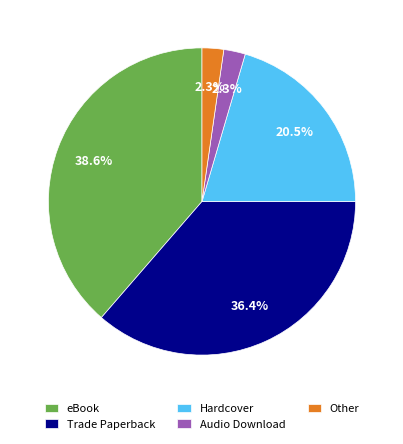

The Hardcover slice represents 14% of the pie. True or false?

False